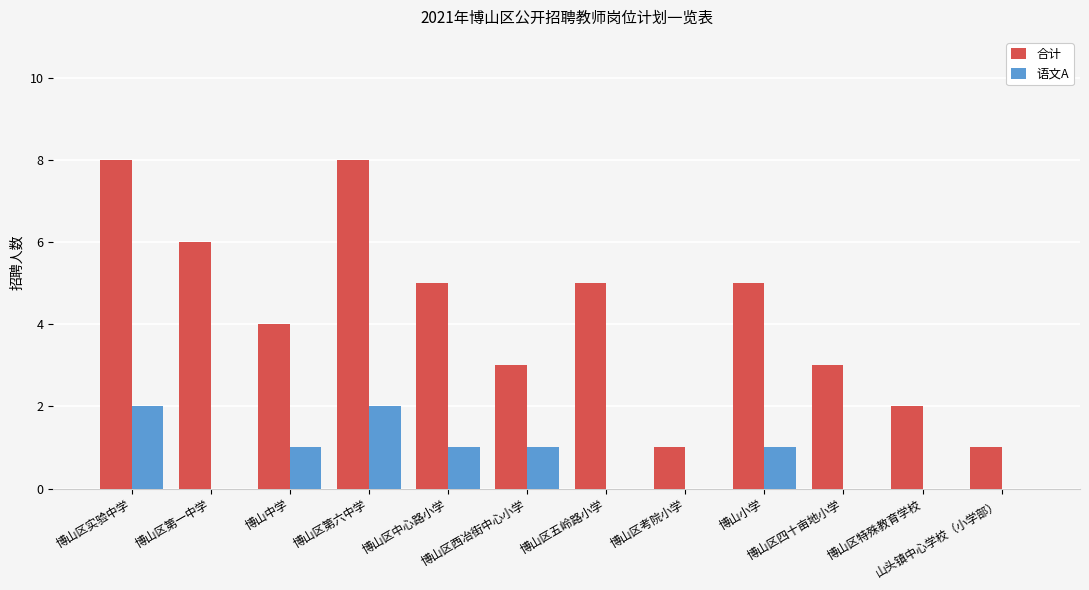

Where does the 语文A series first go above 1?

博山区实验中学